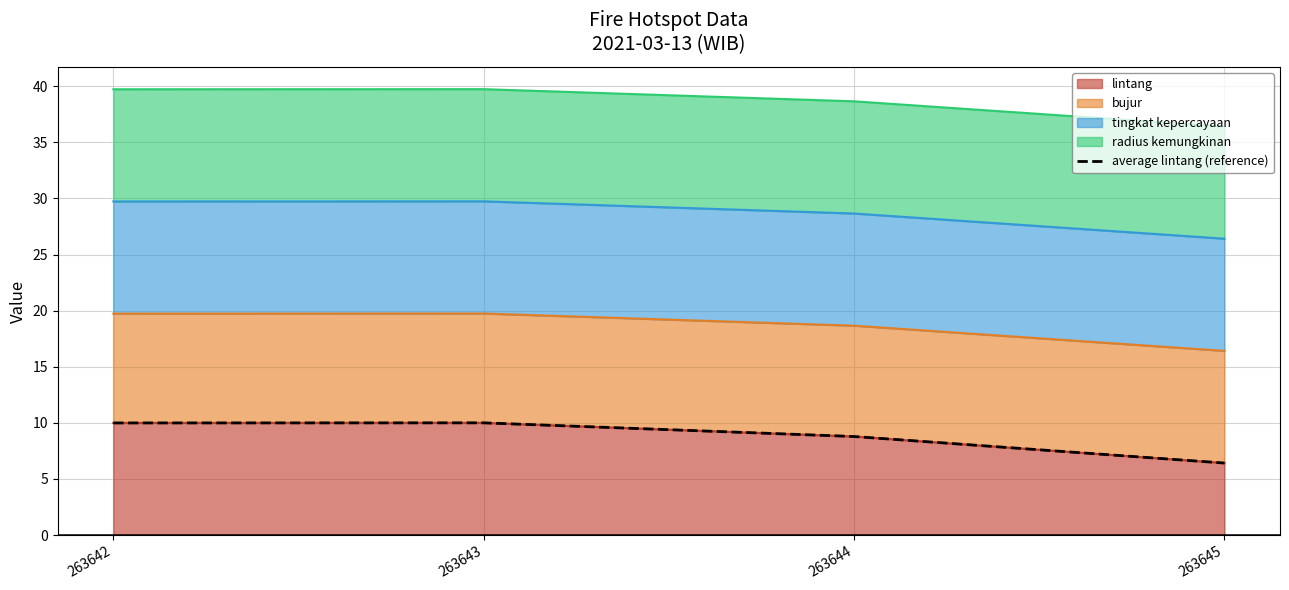

True or false: the data shows 10.0 at 263642.

True